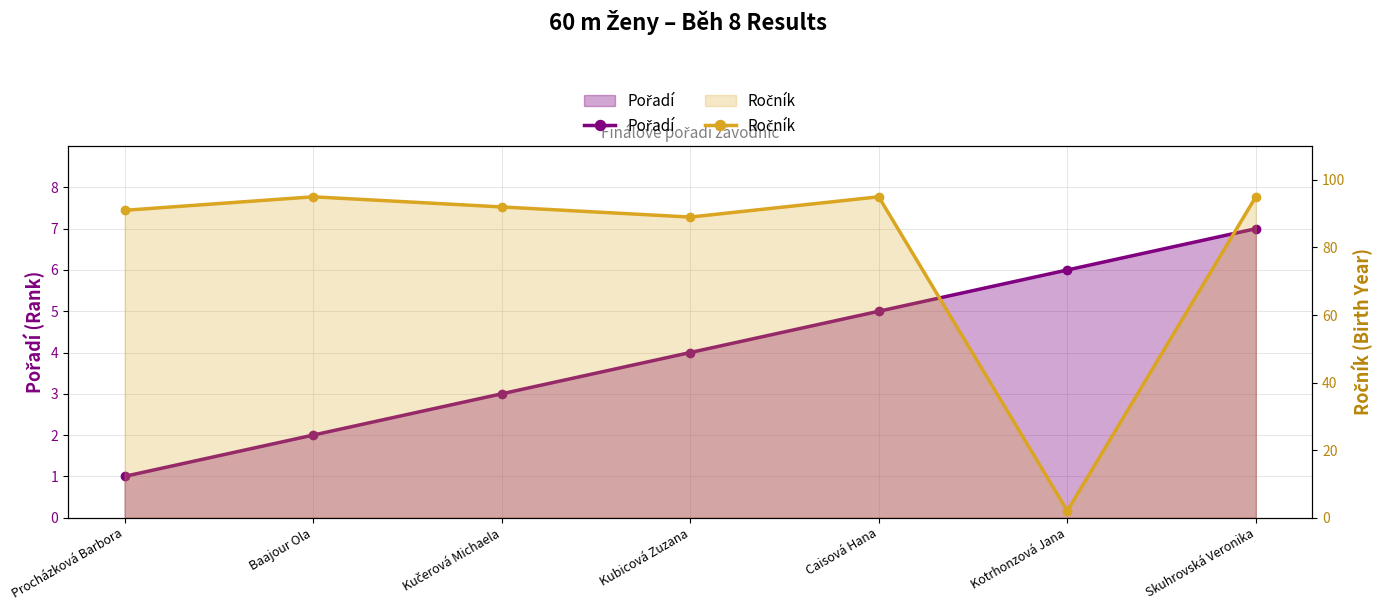

What is the highest value of the Ročník series?

95